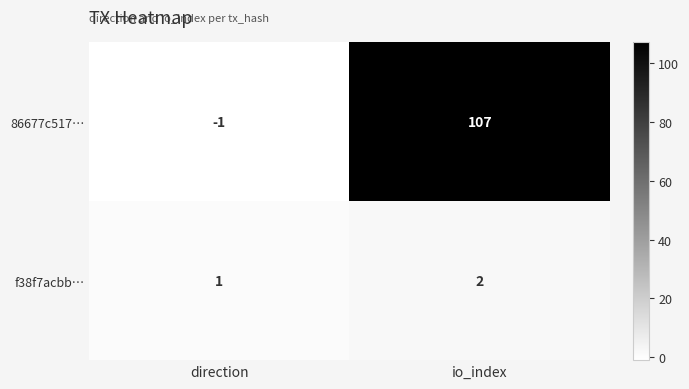

Reading left to right, extract all data points from this chart.

86677c517…: direction=-1	io_index=107
f38f7acbb…: direction=1	io_index=2